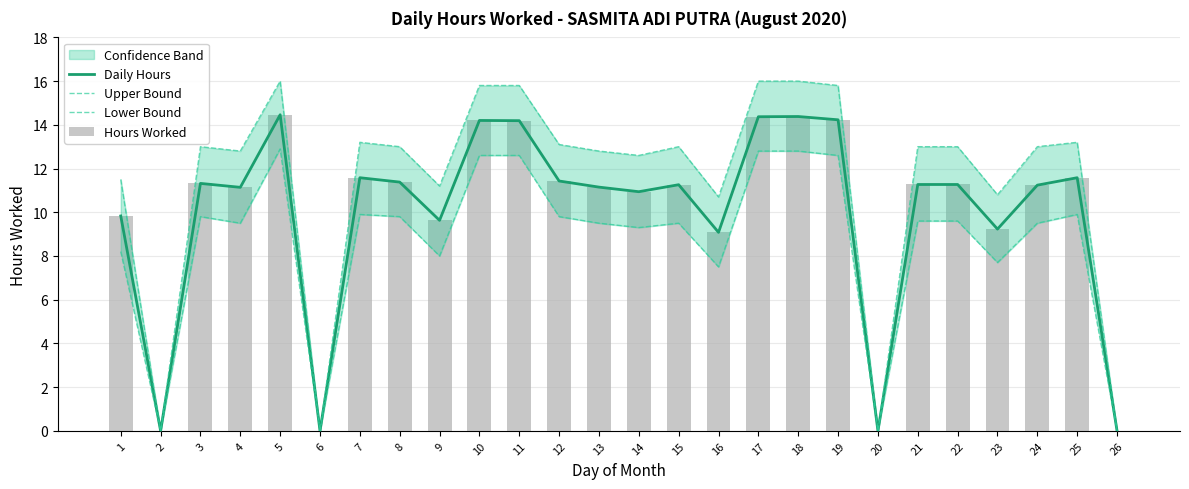

Where does the Hours Worked series first go above 11?

3